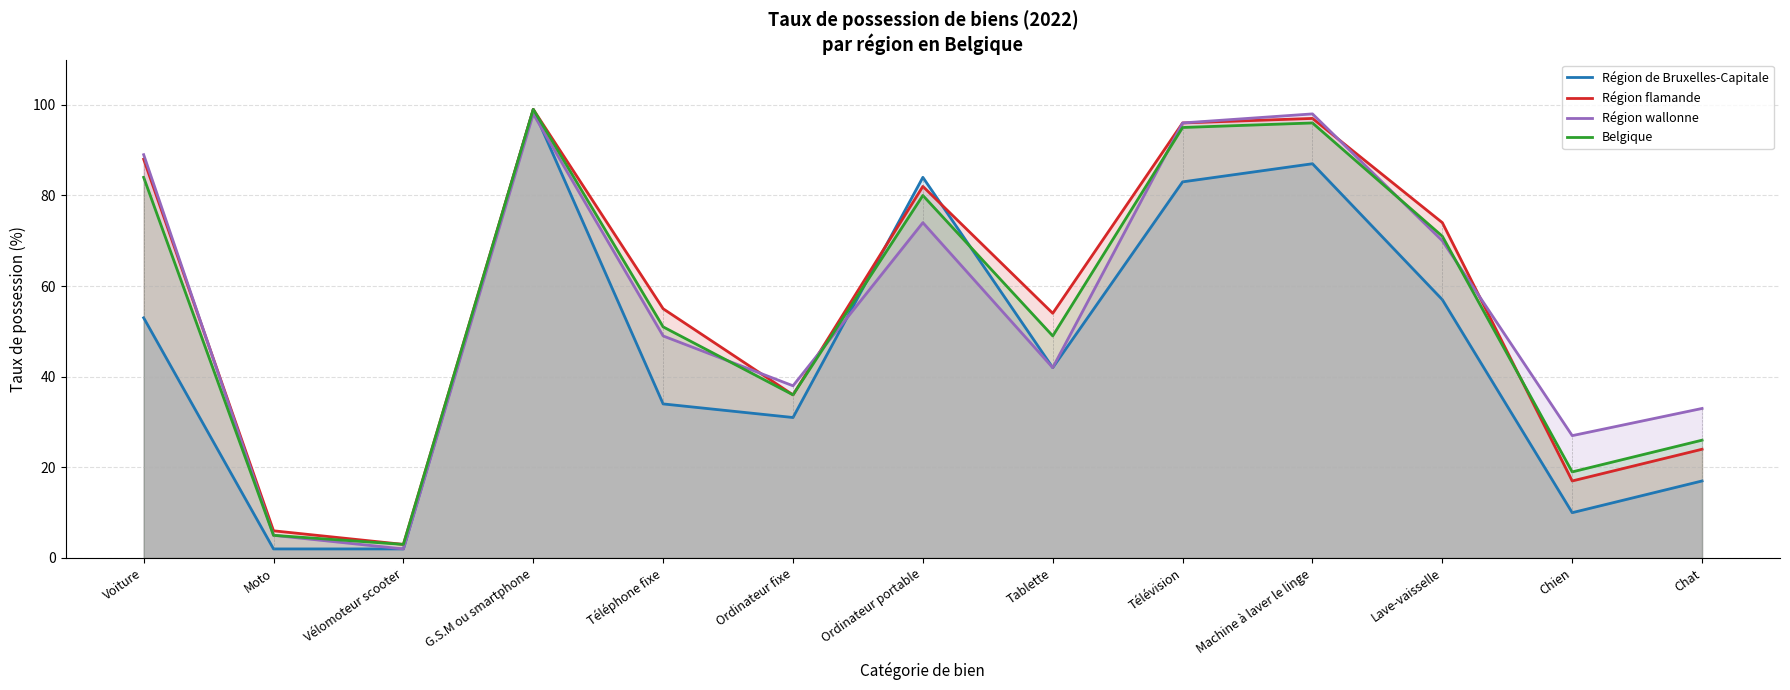

After their last crossing, which series has the higher values: Région flamande or Région de Bruxelles-Capitale?

Région flamande